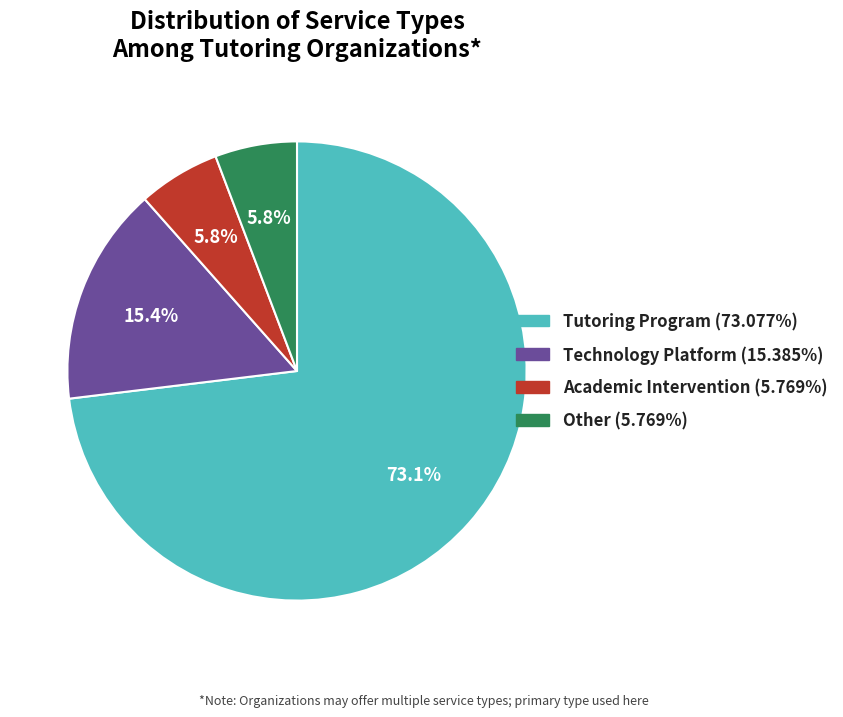

To the nearest percent, what is the difference between the largest and smallest slice percentages?

67%